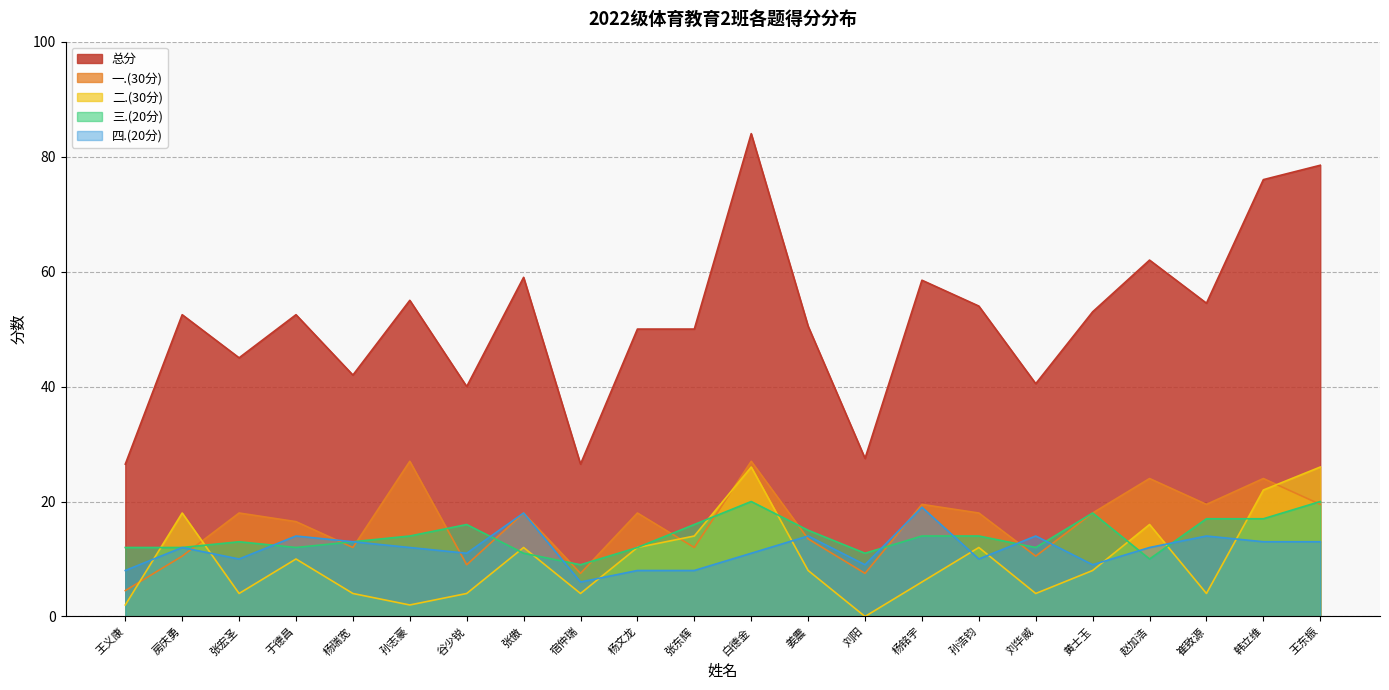

Which label corresponds to the smallest value in the chart?

刘阳